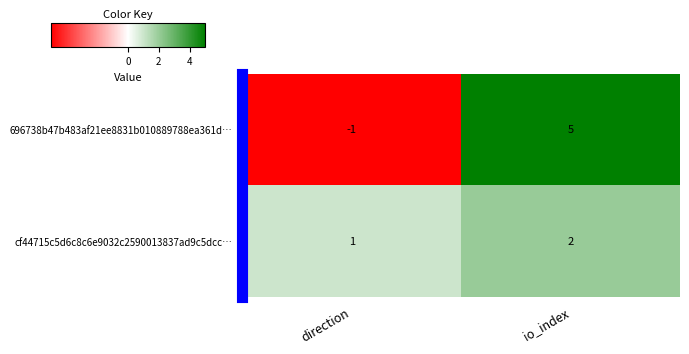

Which category has the highest value in the cf44715c5d6c8c6e9032c2590013837ad9c5dcc… series?

io_index